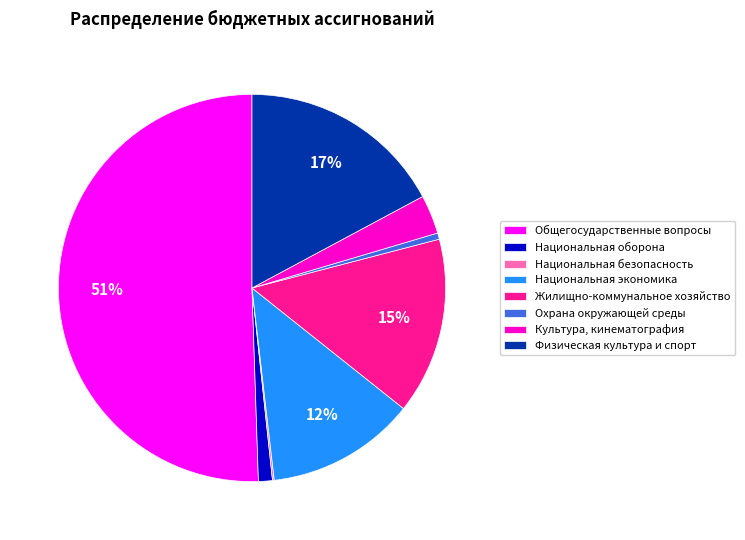

What is the largest slice in the pie chart?

Общегосударственные вопросы